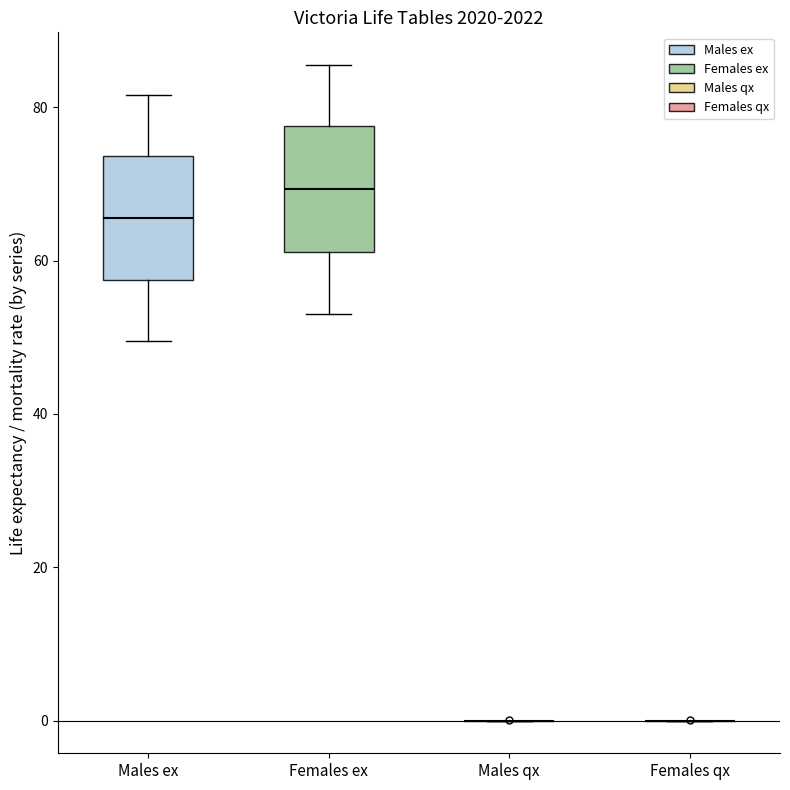

Reading left to right, read every box against the y-axis: the position of its median line, the range the box covers, and the ends of its whiskers. The values are not printed on the chart, so give them approximately, as read against the axis.

Males ex: median 66, box 58 to 74, whiskers 50 to 82
Females ex: median 70, box 62 to 78, whiskers 54 to 86
Males qx: box collapsed to a line at 0, whiskers 0 to 0
Females qx: box collapsed to a line at 0, whiskers 0 to 0